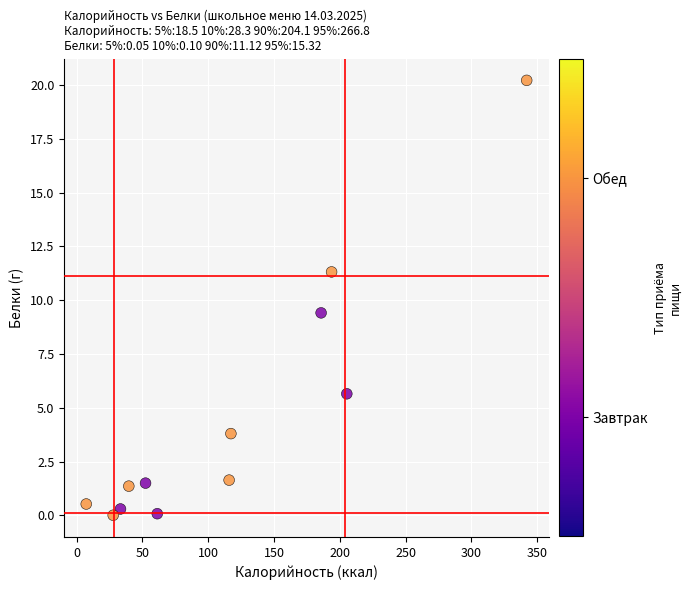

What Y value in the scatter plot is closest to 10?

9.4